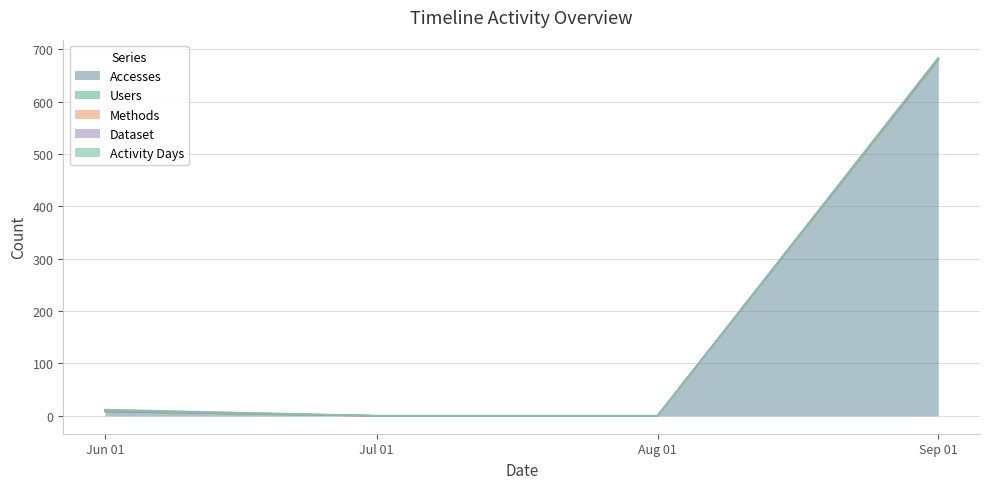

True or false: Activity Days has a value of 0 at 2023-06-01.

False